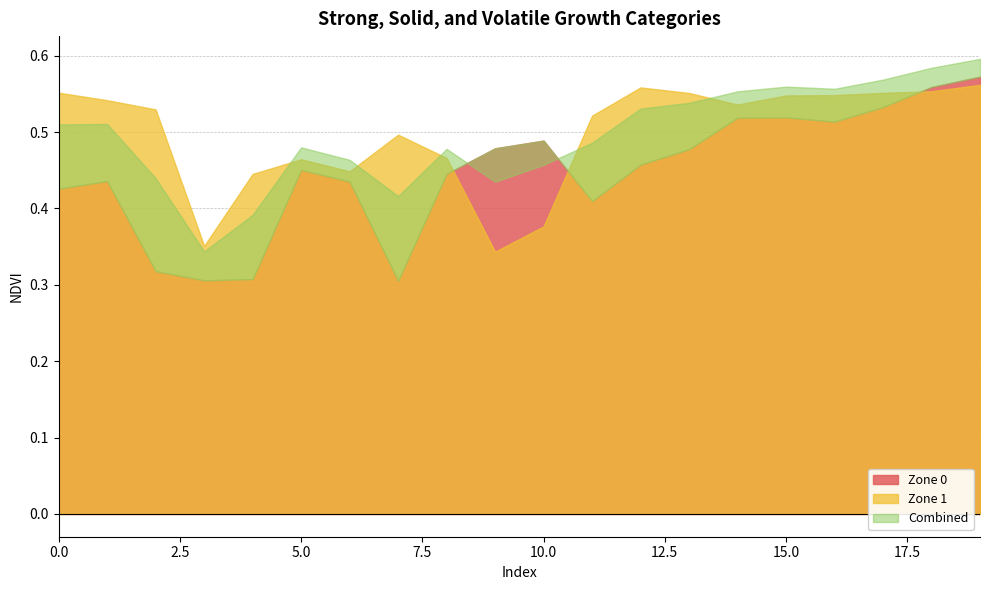

Between which two adjacent categories do Zone 1 and Zone 0 first intersect?

8 and 9